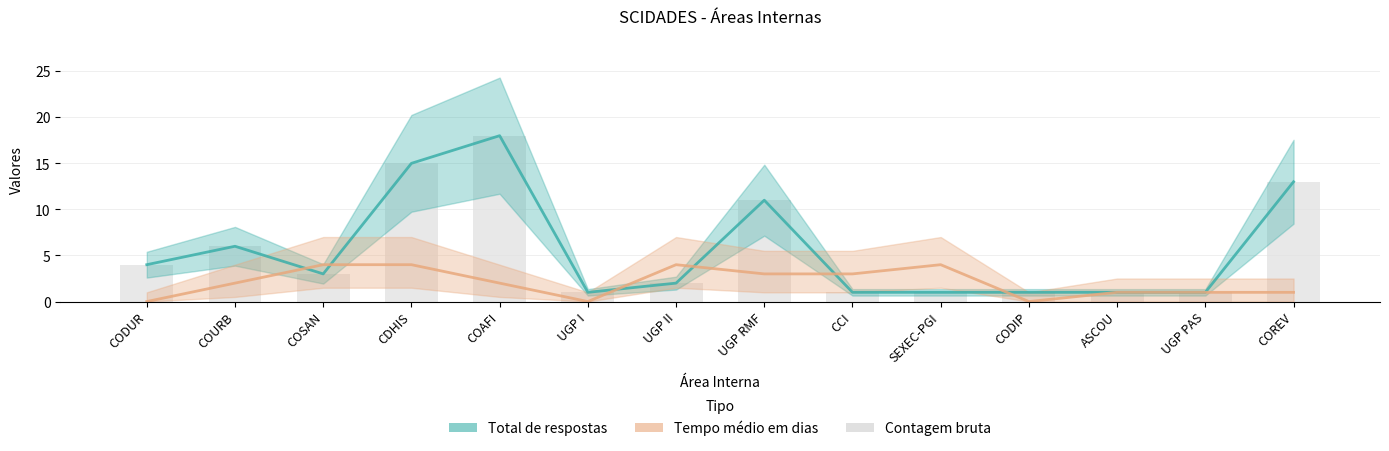

Is the value of Contagem bruta at UGP II greater than the value of Total de respostas at COREV?

No